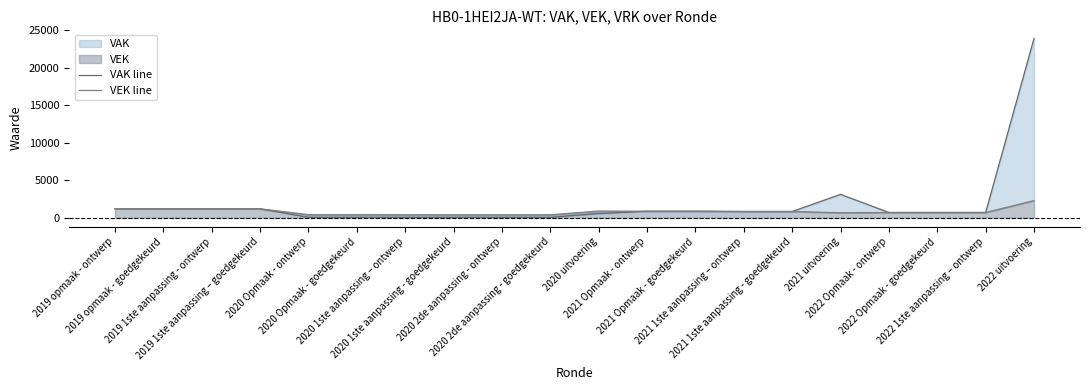

True or false: VEK line and VAK line intersect in this chart.

False